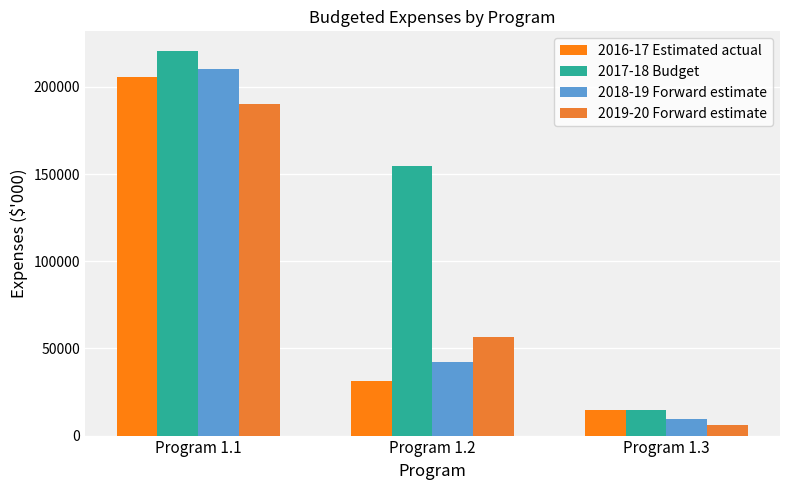

Reading left to right, list all the values displayed in this chart.

2016-17 Estimated actual: 205490	31534	14889
2017-18 Budget: 220863	154934	14515
2018-19 Forward estimate: 210196	42408	9403
2019-20 Forward estimate: 190225	56370	6301